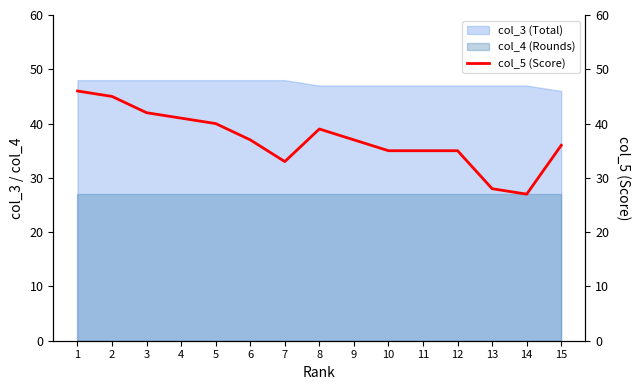

Which label corresponds to the largest value in the chart?

1